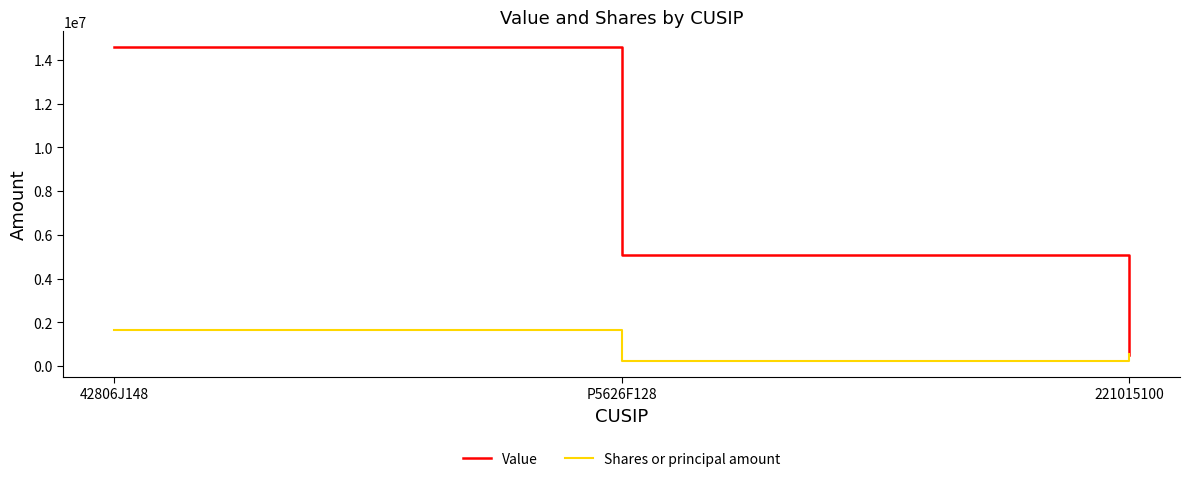

Which series has the widest spread of values?

Value